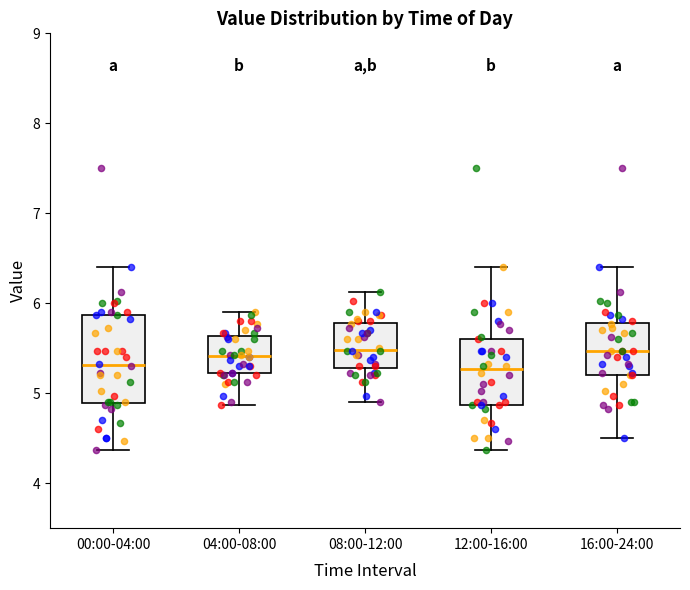

Reading left to right, transcribe this box plot: for each box, give where its median line is, the range the box spans, and where its two whiskers end, as read against the y-axis. The values are not printed on the chart, so give them approximately, as read against the axis.

00:00-04:00: median 5.3, box 4.9 to 5.9, whiskers 4.4 to 6.4
04:00-08:00: median 5.4, box 5.2 to 5.6, whiskers 4.9 to 5.9
08:00-12:00: median 5.5, box 5.3 to 5.8, whiskers 4.9 to 6.1
12:00-16:00: median 5.3, box 4.9 to 5.6, whiskers 4.4 to 6.4
16:00-24:00: median 5.5, box 5.2 to 5.8, whiskers 4.5 to 6.4